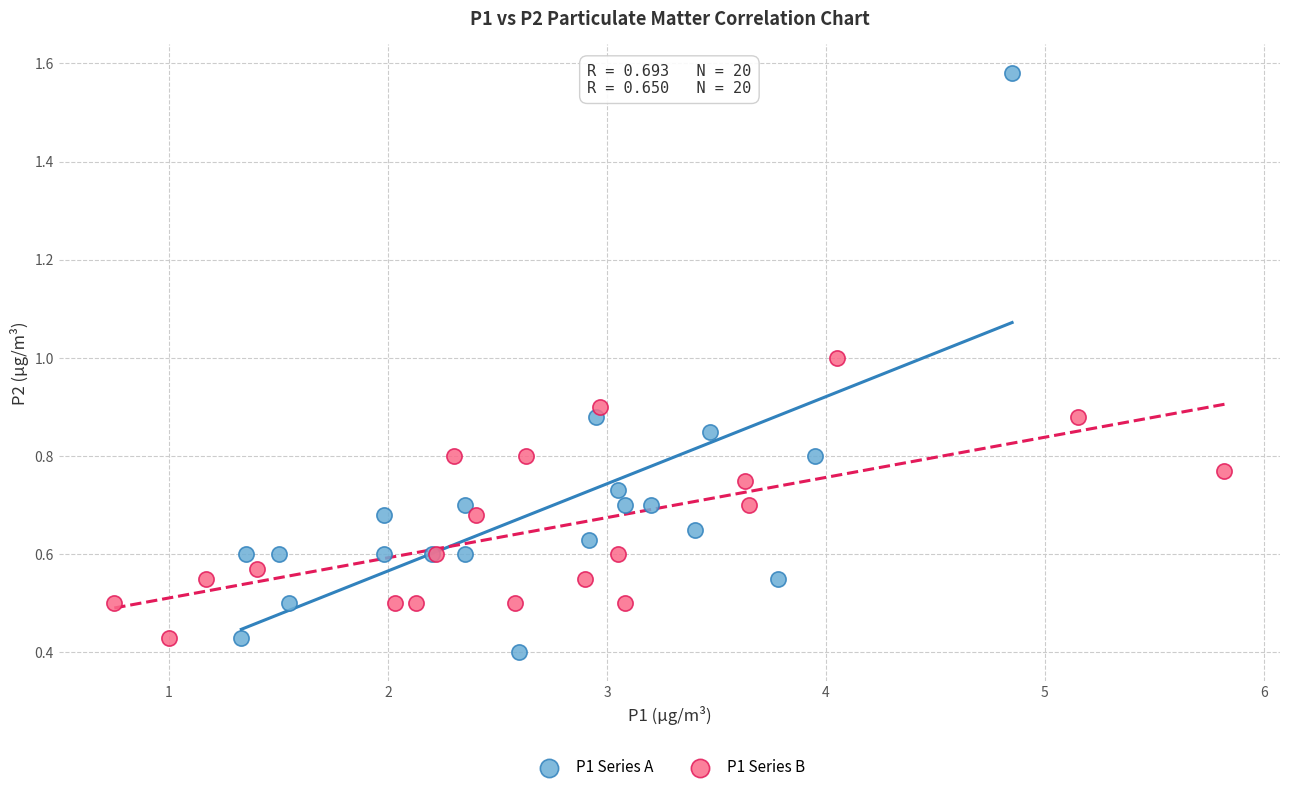

Which series contains the highest Y value?

P1 Series A